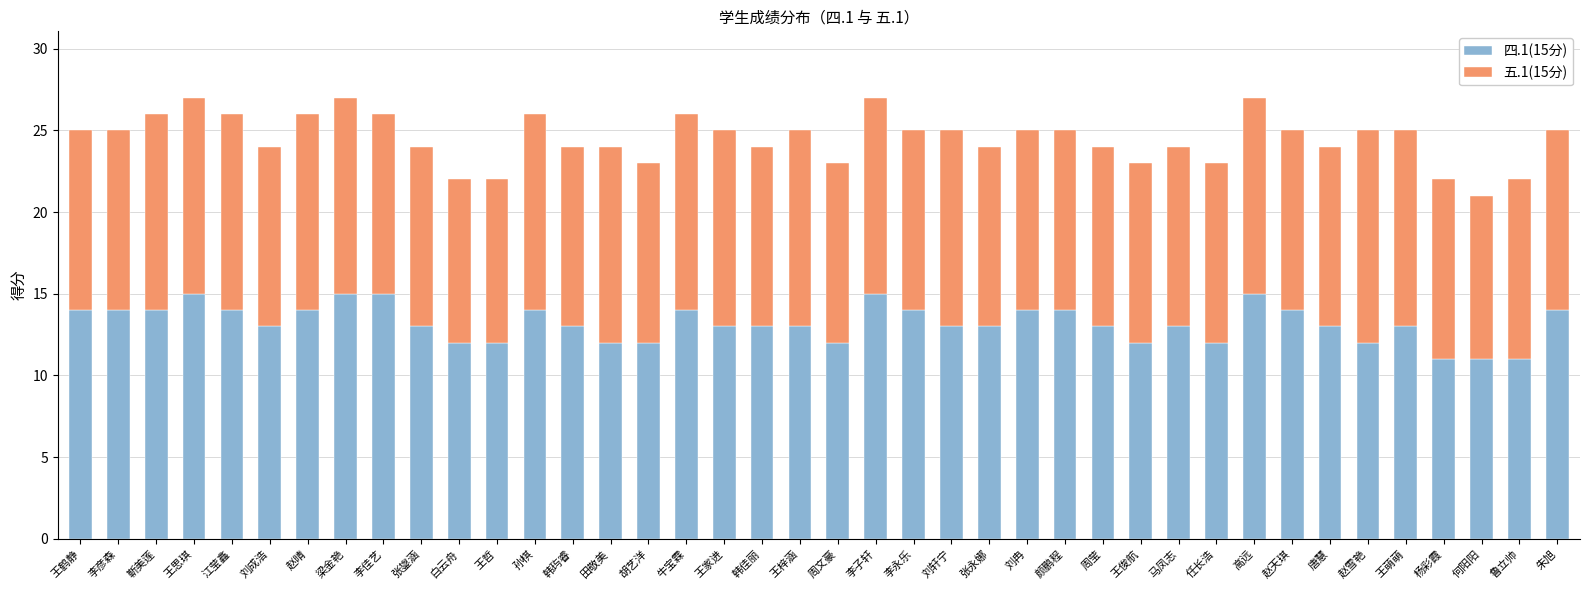

Count the number of categories in the chart.

40